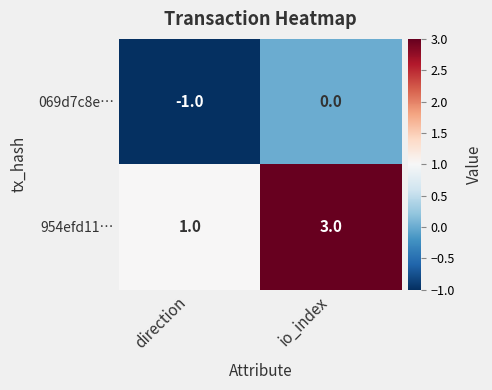

At which label is 069d7c8e… closest to 0?

io_index